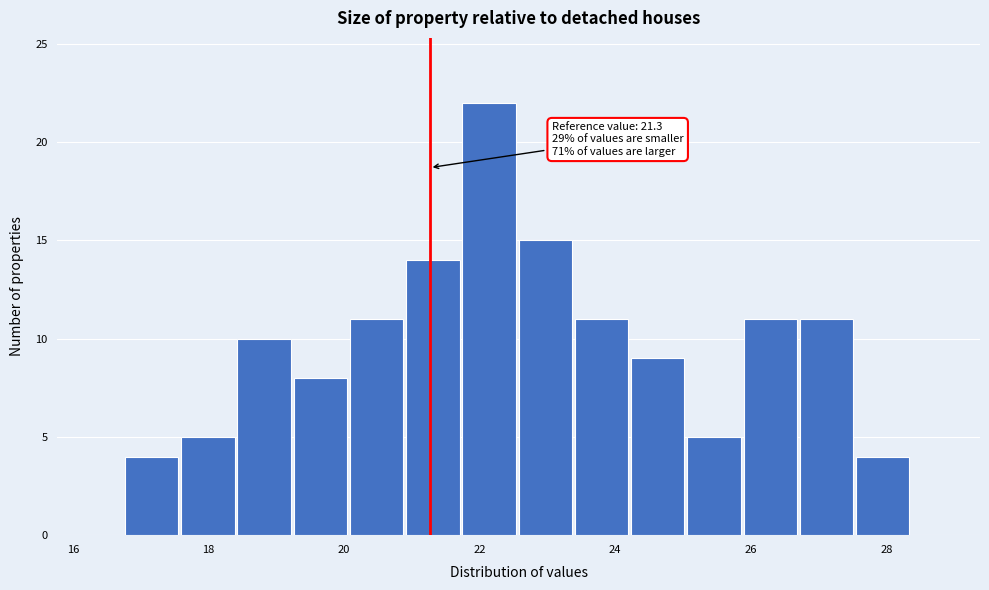

Over which range of the x-axis is the bar tallest?

21.8 to 22.6